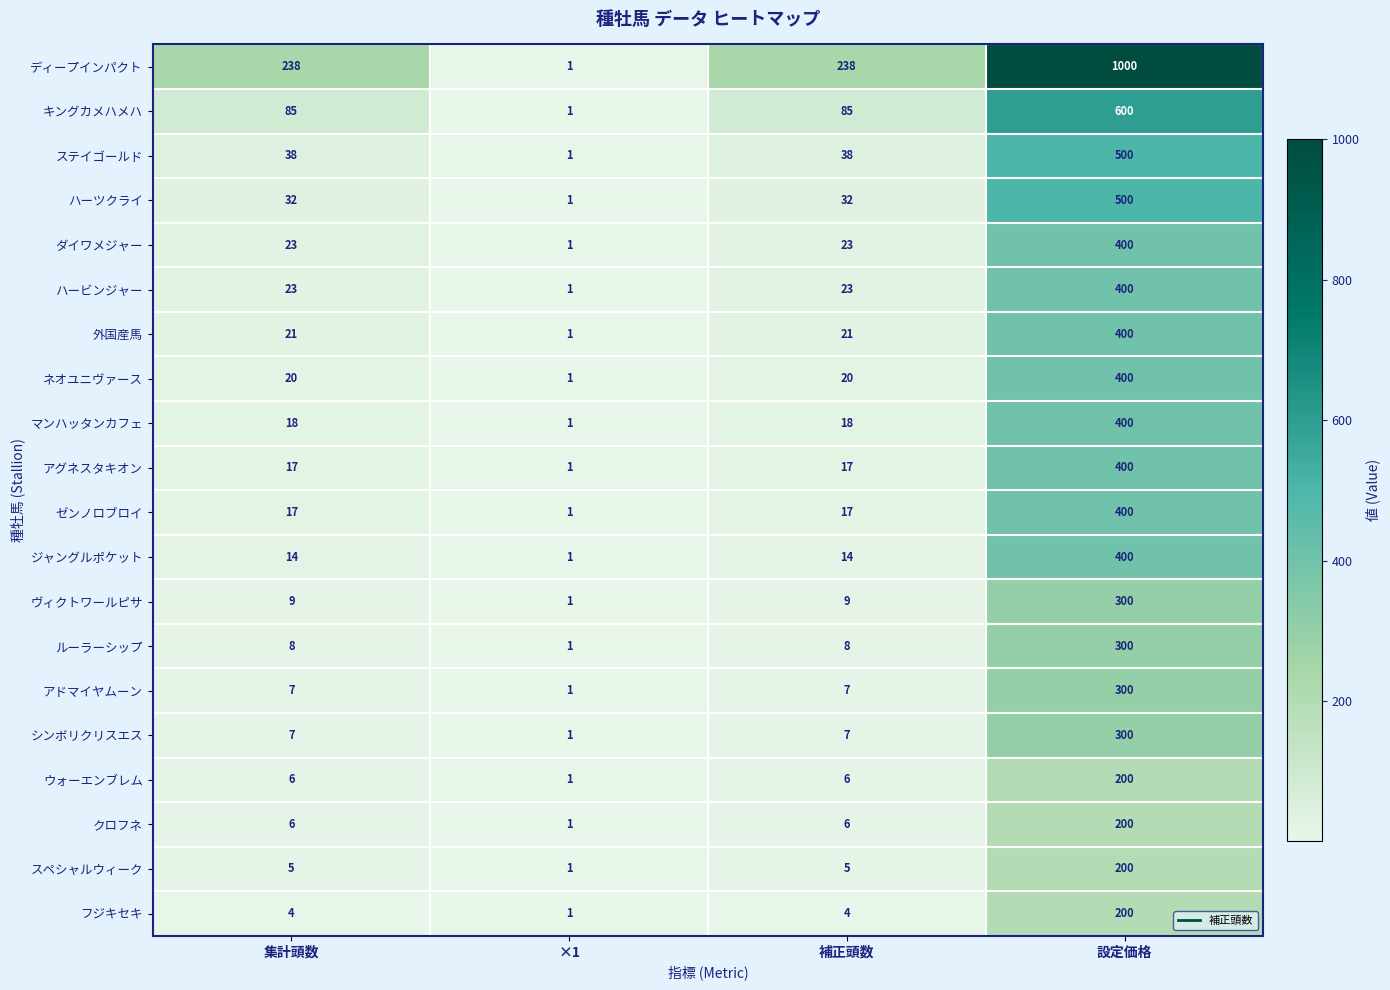

What is the sum of the ハーツクライ values at 集計頭数 and 補正頭数?

64